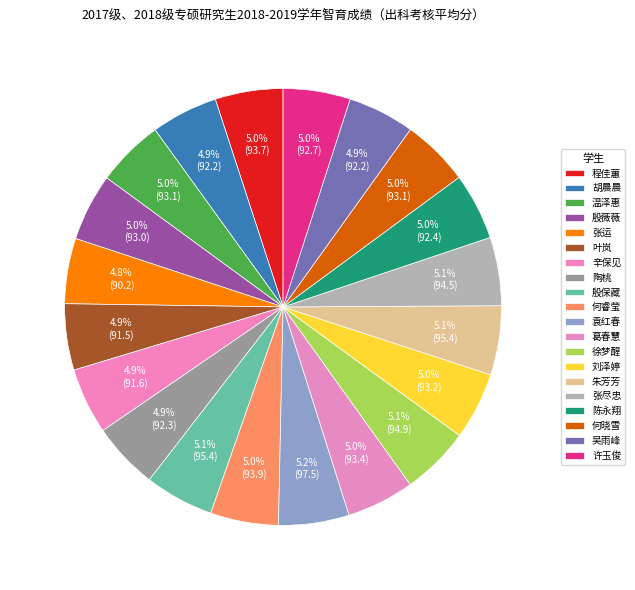

What is the largest slice in the pie chart?

袁红春